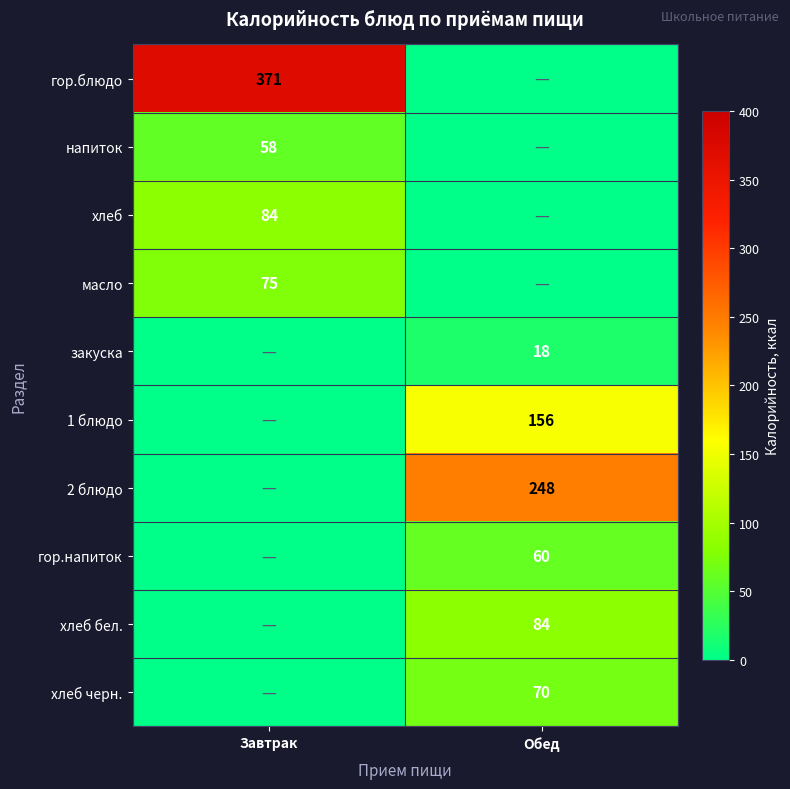

Is it true that гор.напиток equals 106 at Обед?

False